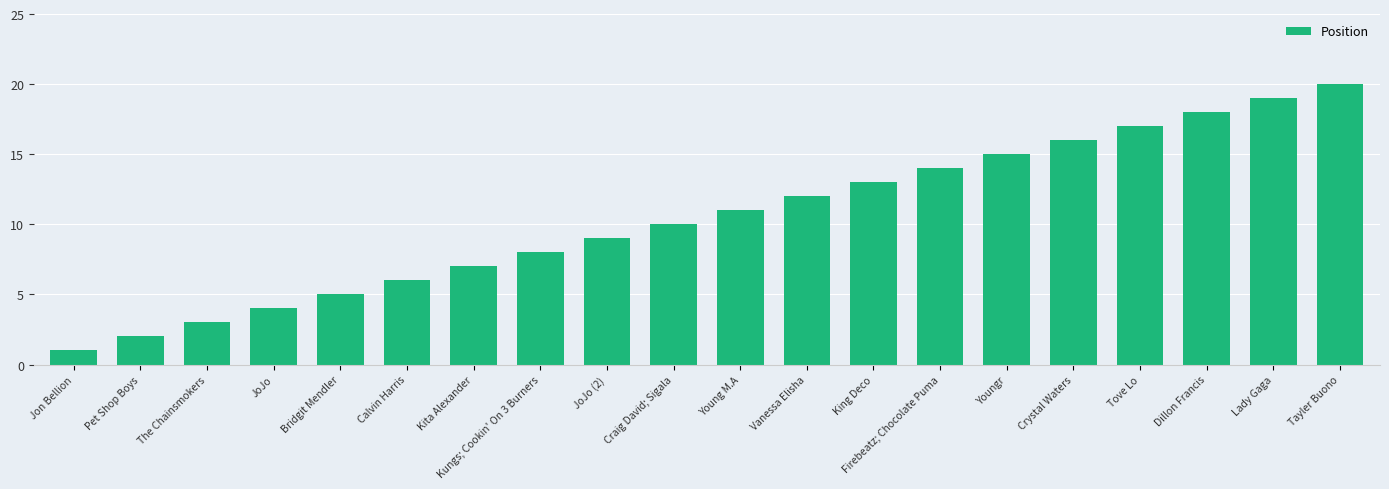

What is the sum of the values at Dillon Francis and Young M.A?

29